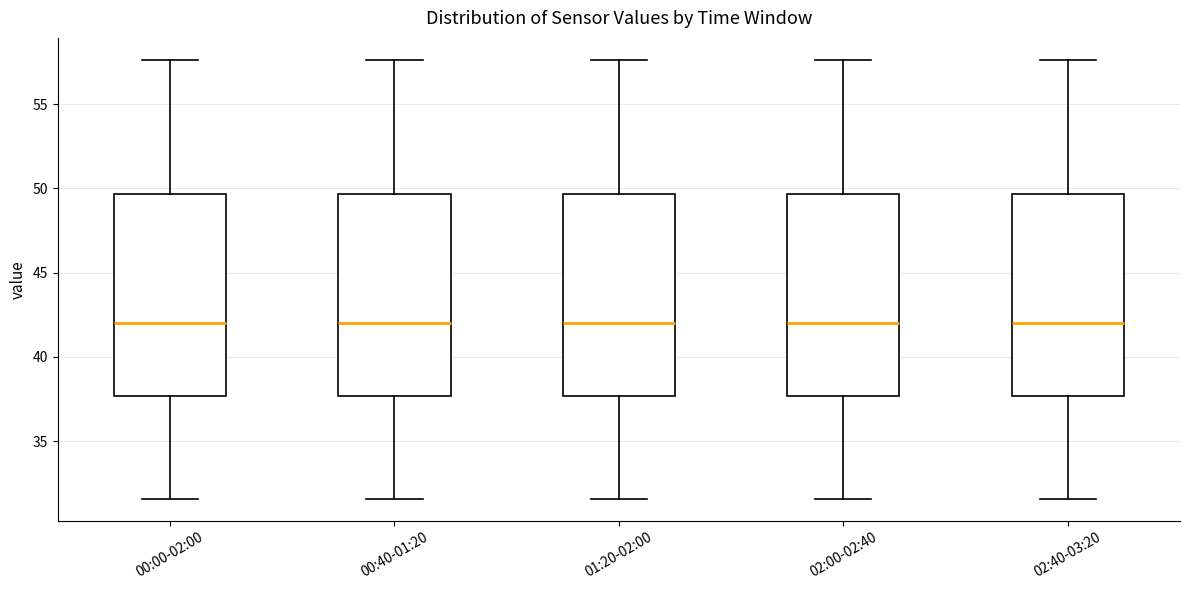

Reading left to right, transcribe this box plot: for each box, give where its median line is, the range the box spans, and where its two whiskers end, as read against the y-axis. The values are not printed on the chart, so give them approximately, as read against the axis.

00:00-02:00: median 42.0, box 37.5 to 49.5, whiskers 31.5 to 57.5
00:40-01:20: median 42.0, box 37.5 to 49.5, whiskers 31.5 to 57.5
01:20-02:00: median 42.0, box 37.5 to 49.5, whiskers 31.5 to 57.5
02:00-02:40: median 42.0, box 37.5 to 49.5, whiskers 31.5 to 57.5
02:40-03:20: median 42.0, box 37.5 to 49.5, whiskers 31.5 to 57.5